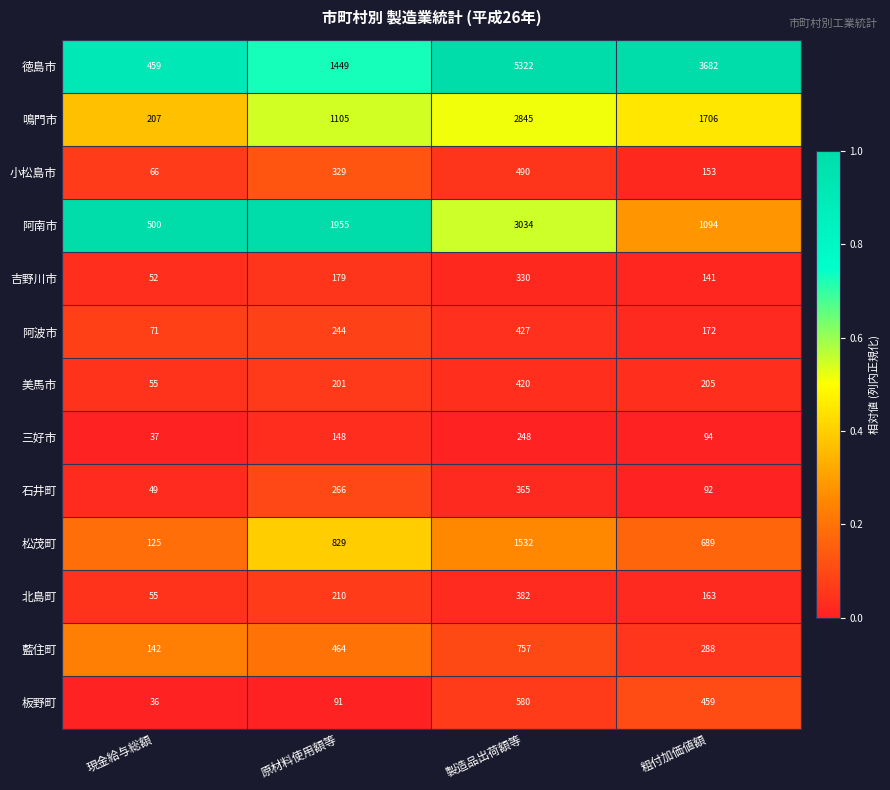

What is the difference between the highest and lowest values at 原材料使用額等?

1864